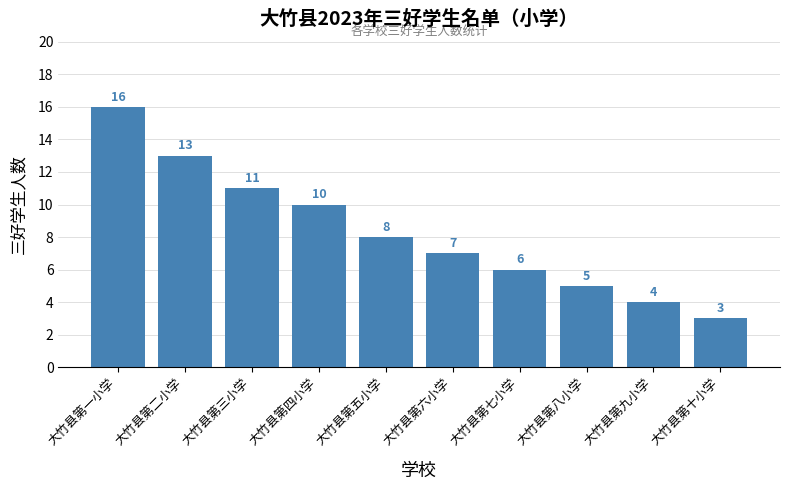

What value does the data have at 大竹县第二小学, to the nearest 5?

15